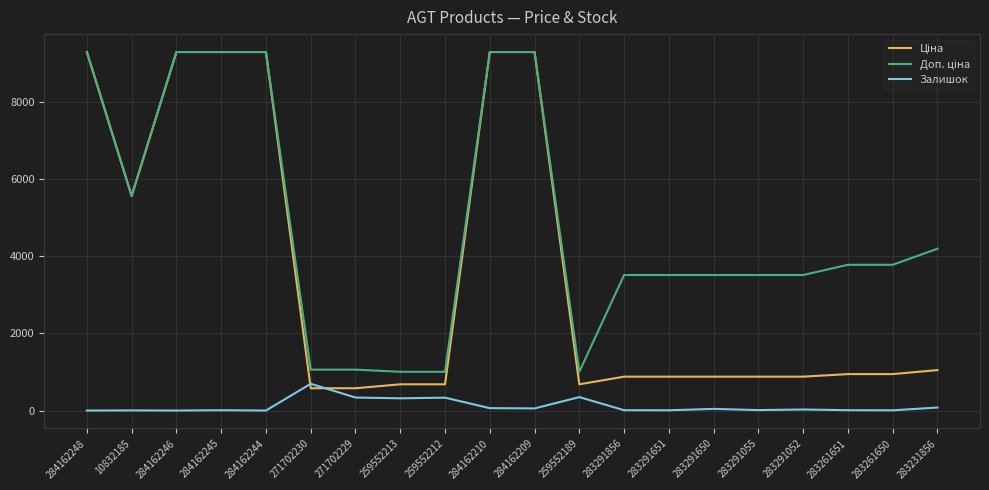

True or false: Залишок has a value of 27.0 at 283291052.

True